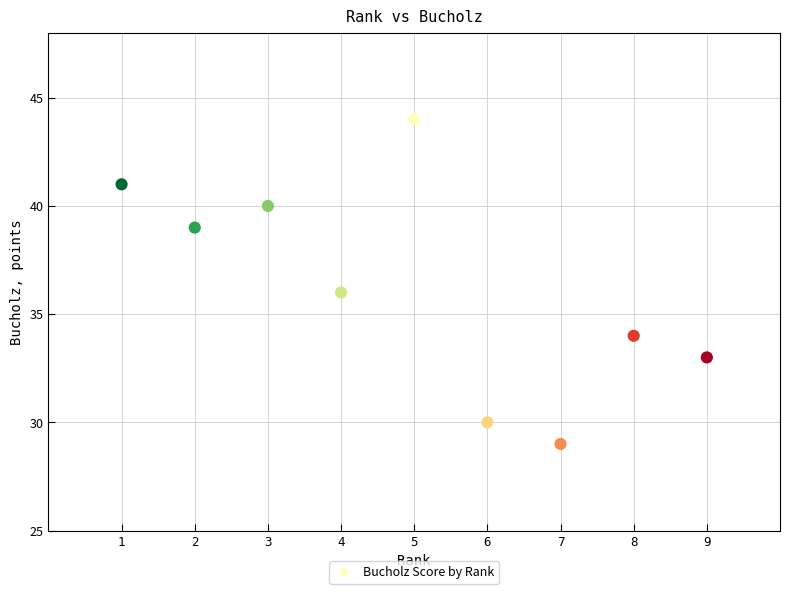

What is the range of Y values (max minus min)?

15